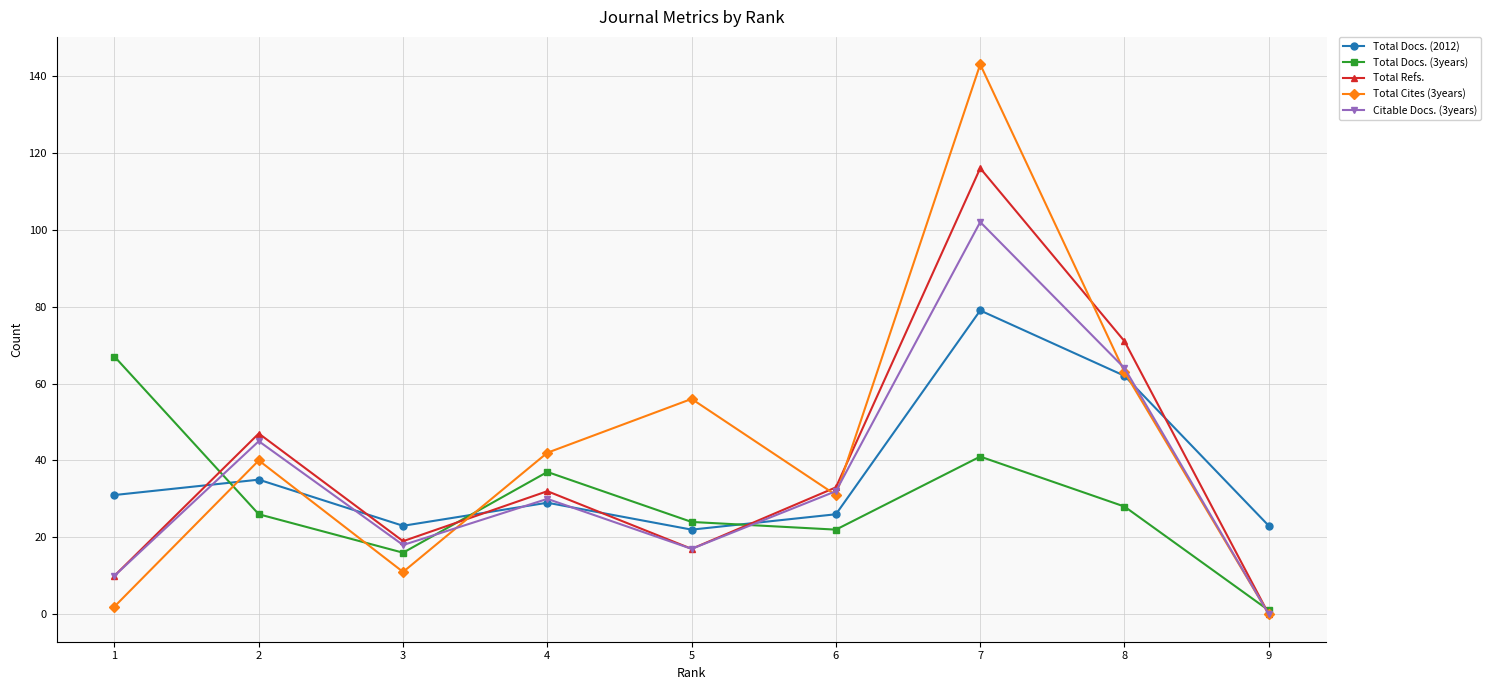

Rank the series by their maximum value, from highest to lowest.

Total Cites (3years), Total Refs., Citable Docs. (3years), Total Docs. (2012), Total Docs. (3years)